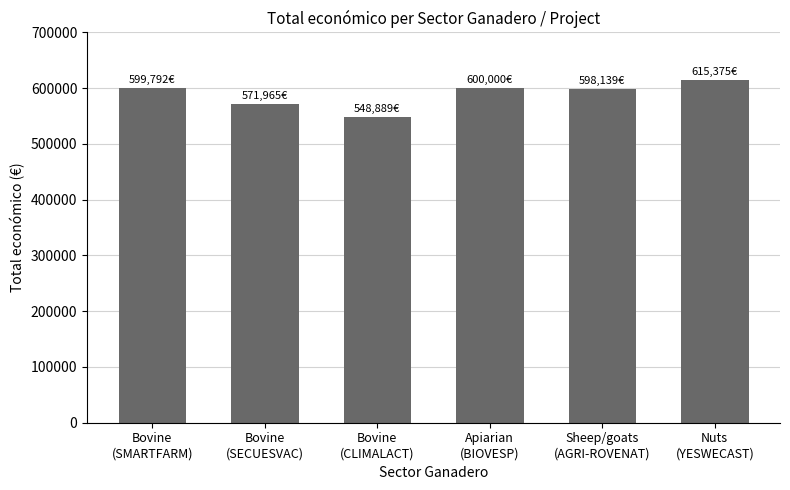

What is the ratio of the value at Bovine
(SMARTFARM) to the value at Bovine
(CLIMALACT)?

1.1